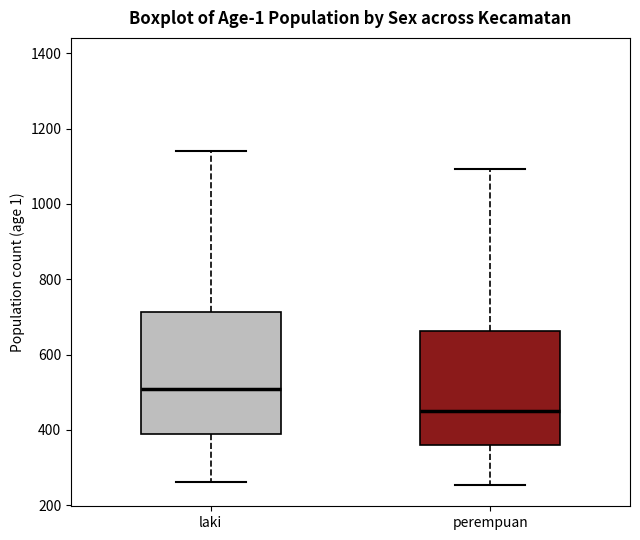

Reading left to right, transcribe this box plot: for each box, give where its median line is, the range the box spans, and where its two whiskers end, as read against the y-axis. The values are not printed on the chart, so give them approximately, as read against the axis.

laki: median 520, box 400 to 720, whiskers 260 to 1140
perempuan: median 460, box 360 to 660, whiskers 260 to 1100